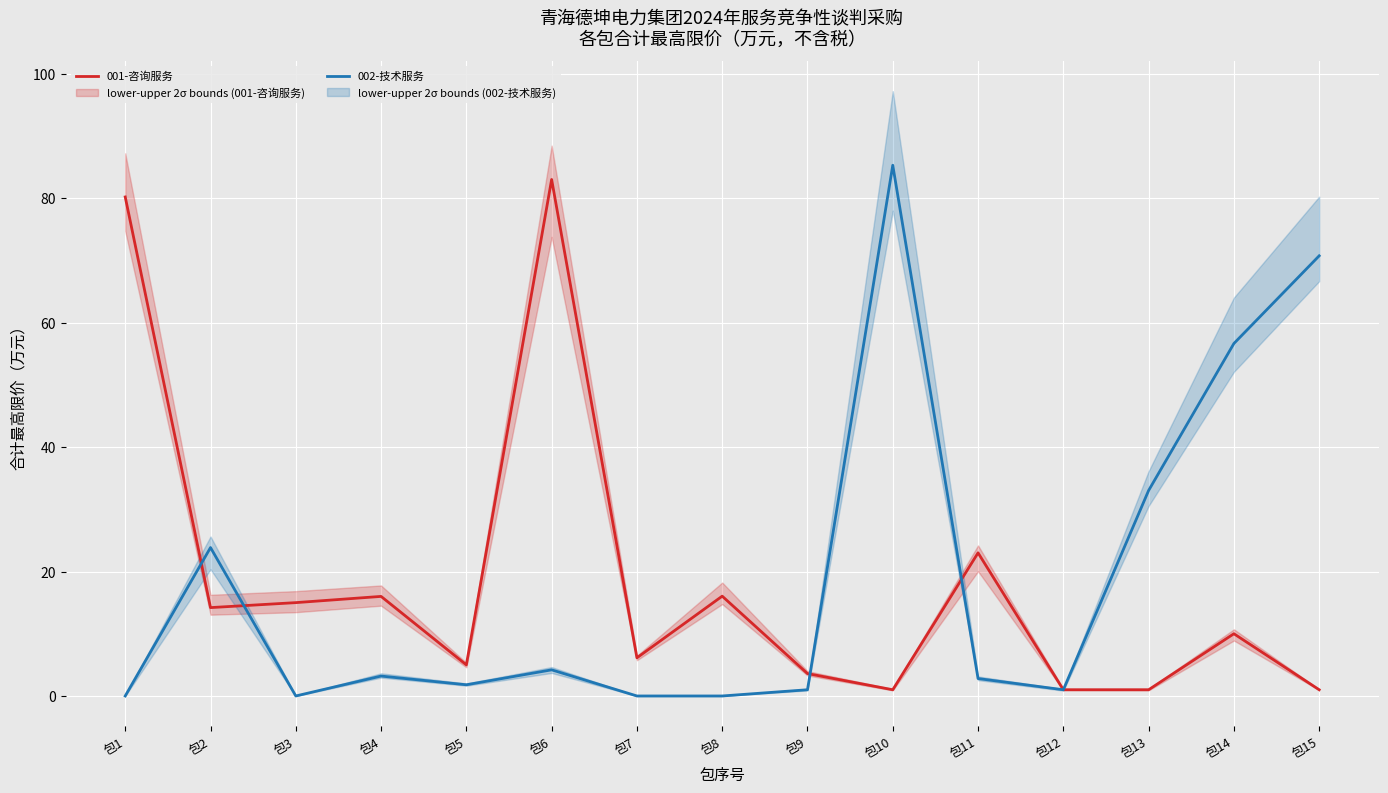

At which category does 001-咨询服务 reach its first local valley?

包2